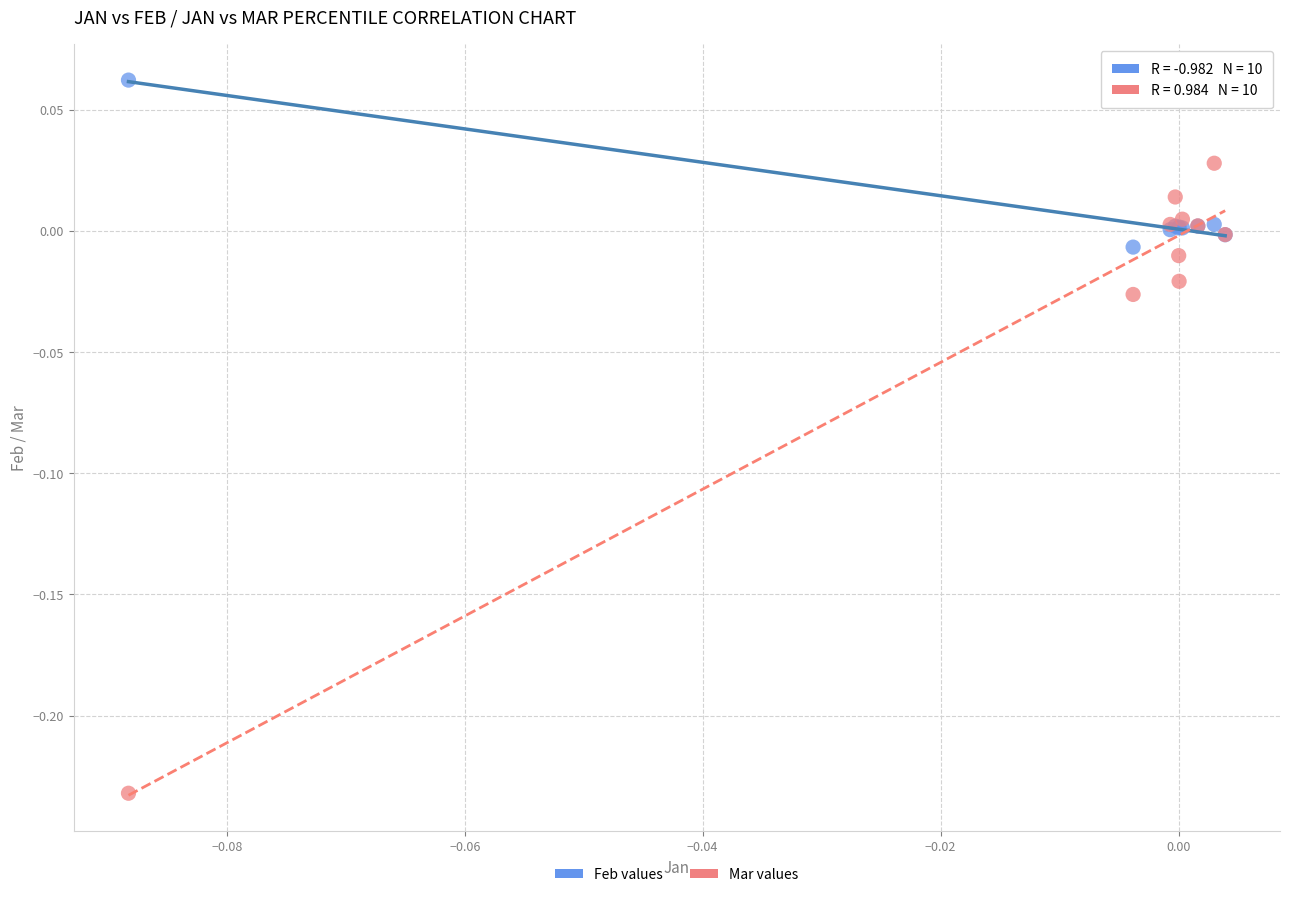

Which series reaches the maximum Y coordinate?

Feb values